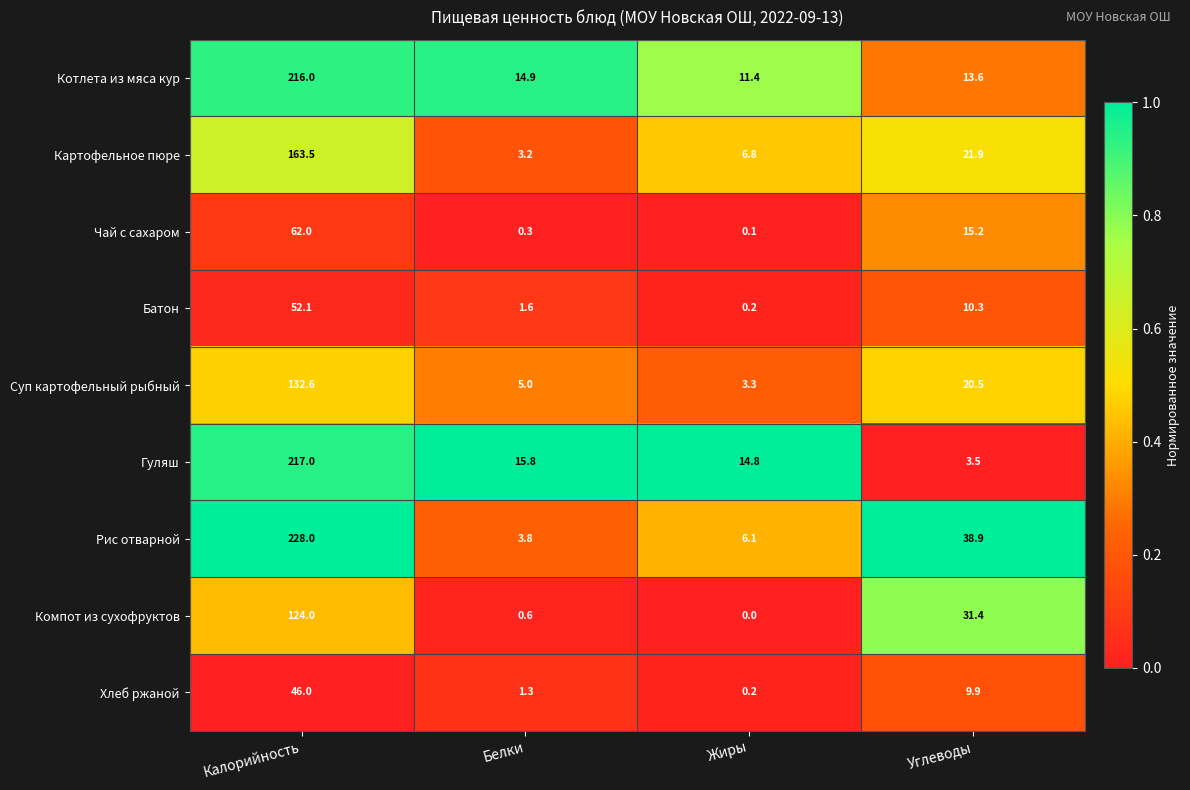

At which label is Картофельное пюре closest to 83?

Углеводы